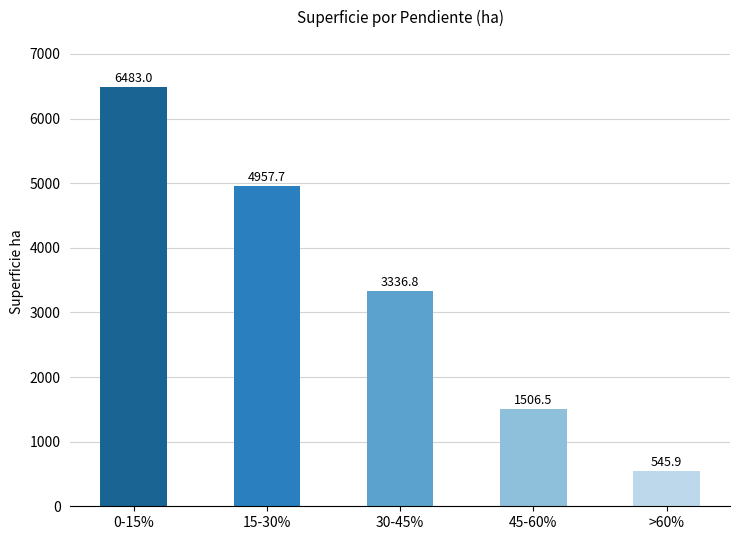

Does the chart contain stacked bars?

No